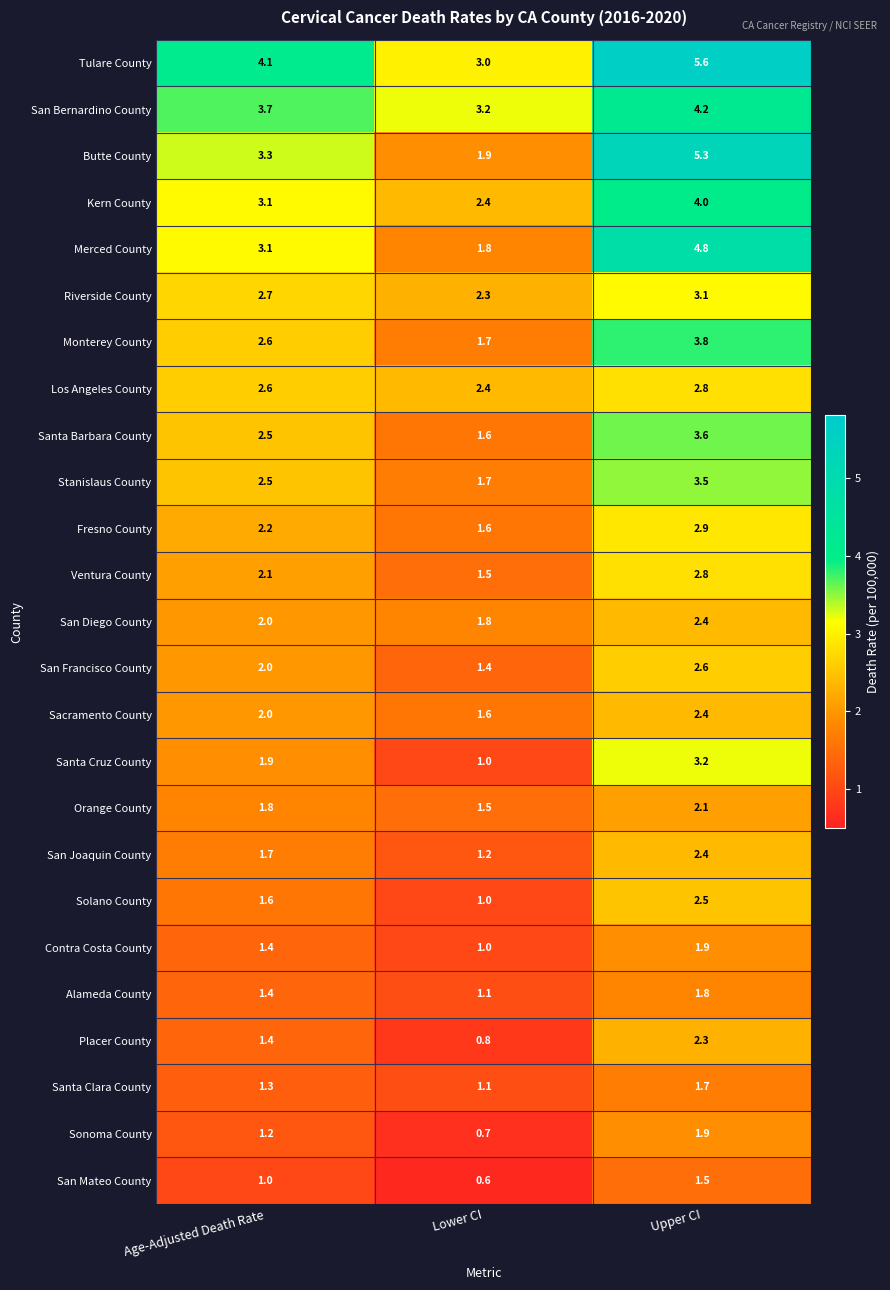

What is the sum of all Los Angeles County values?

7.8